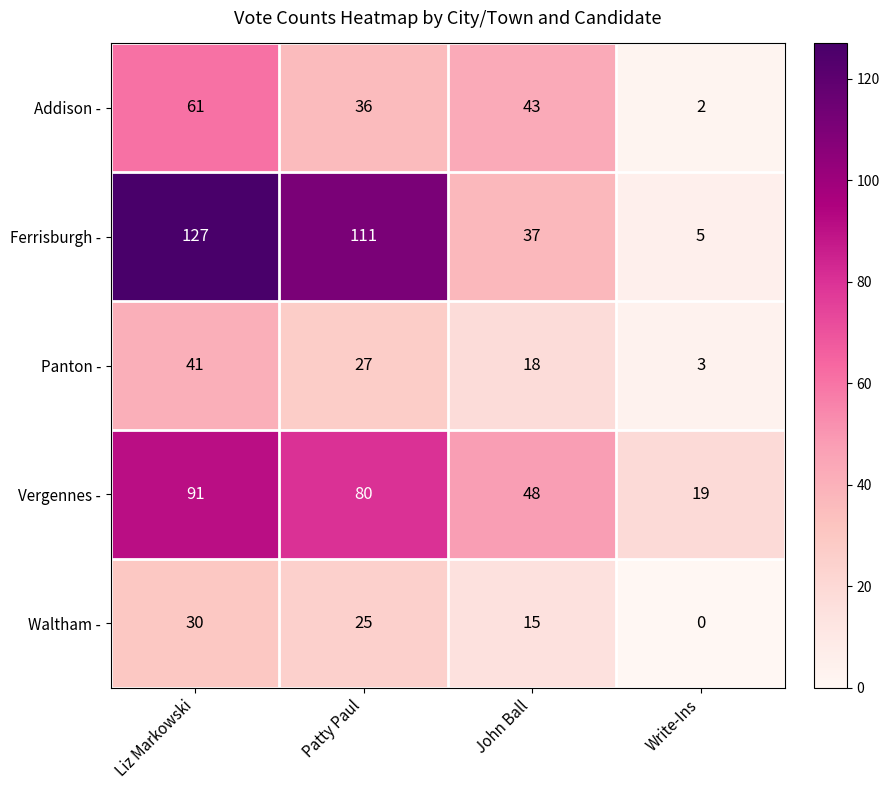

At Write-Ins, list the series in order from smallest to largest.

Waltham -, Addison -, Panton -, Ferrisburgh -, Vergennes -